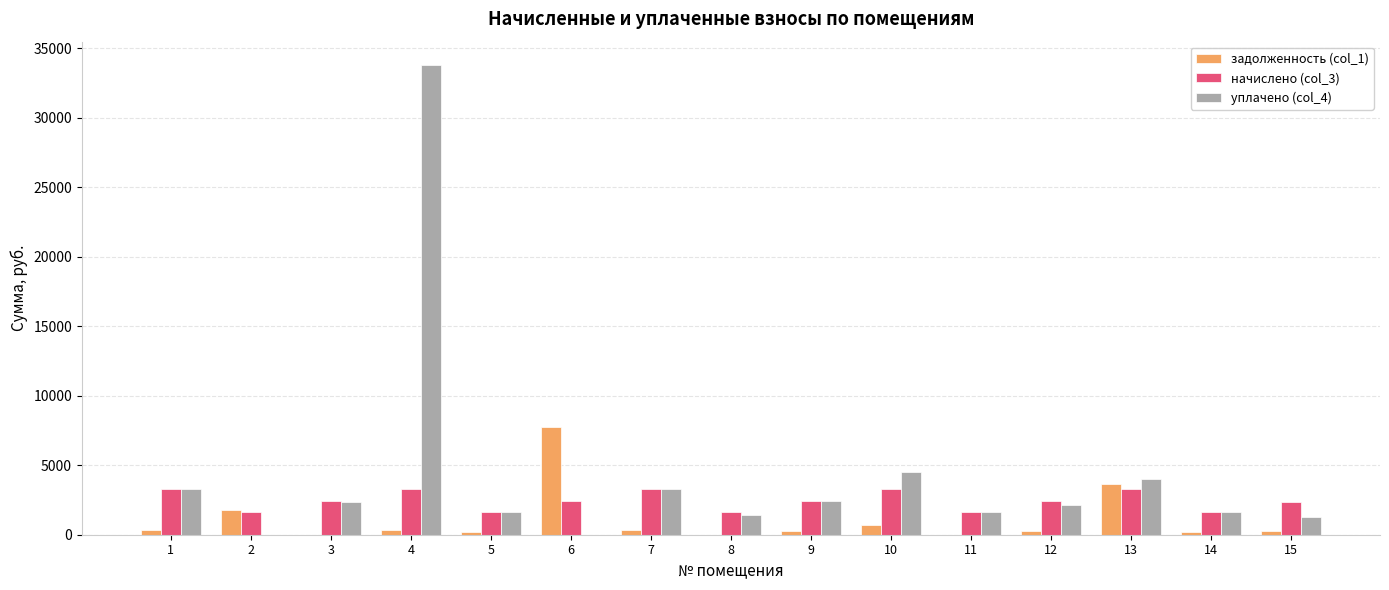

Does the chart contain stacked bars?

No